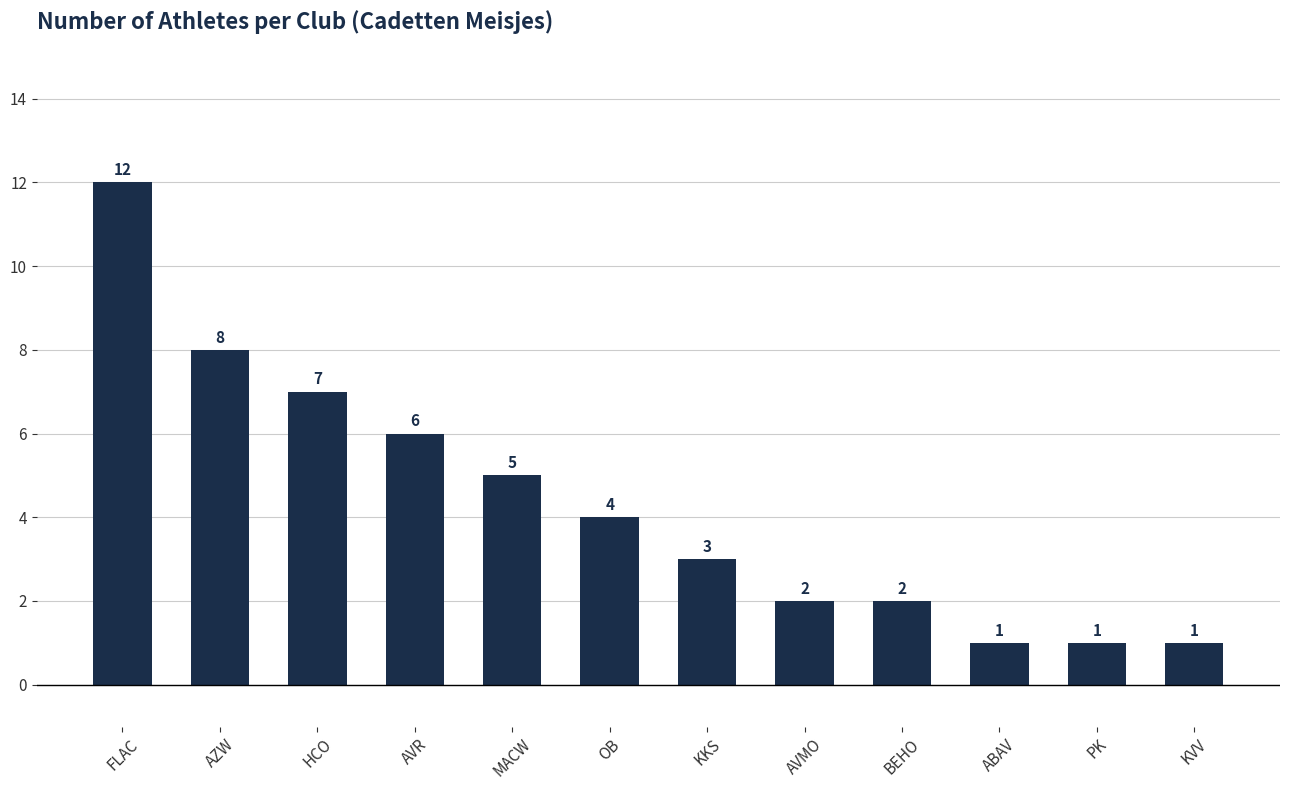

Where is the data nearest to the value 6?

AVR